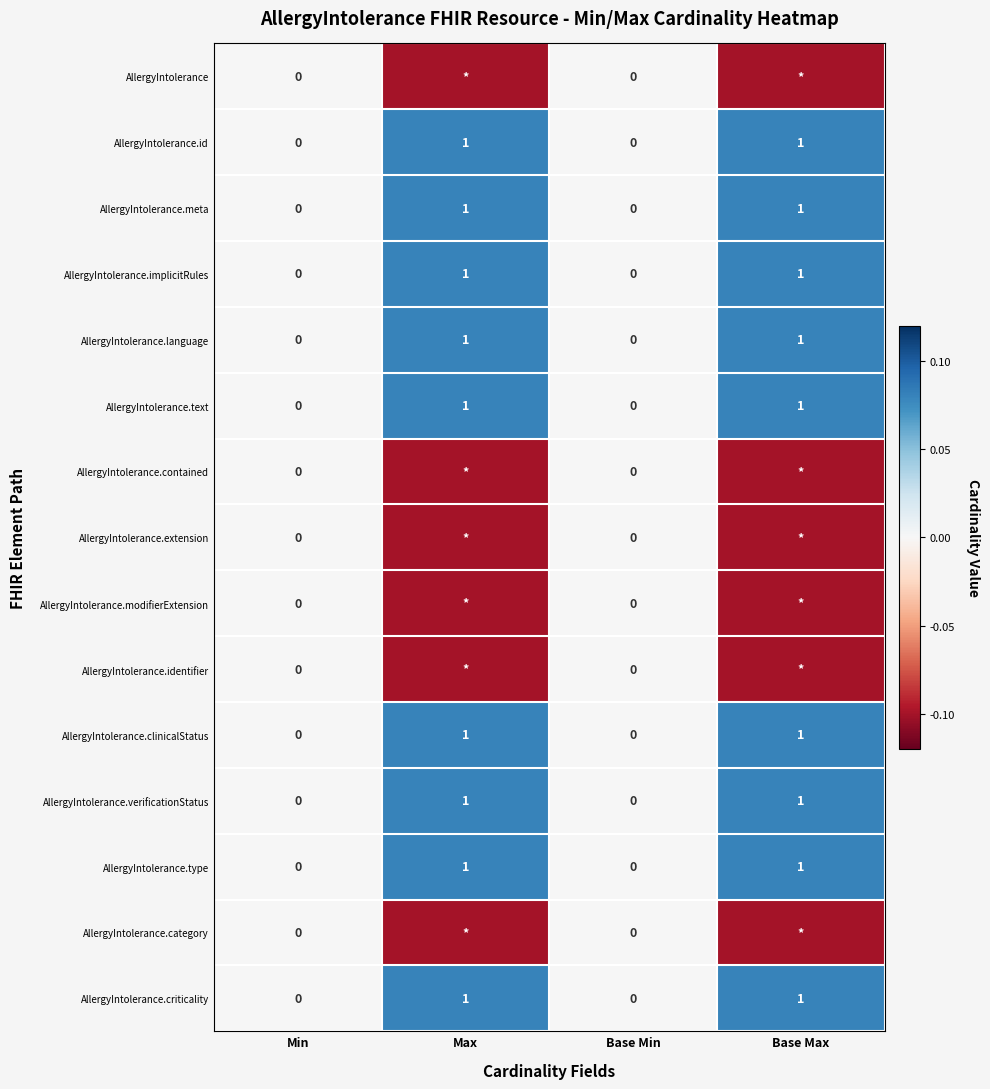

What is the highest value of the AllergyIntolerance.criticality series?

1.0